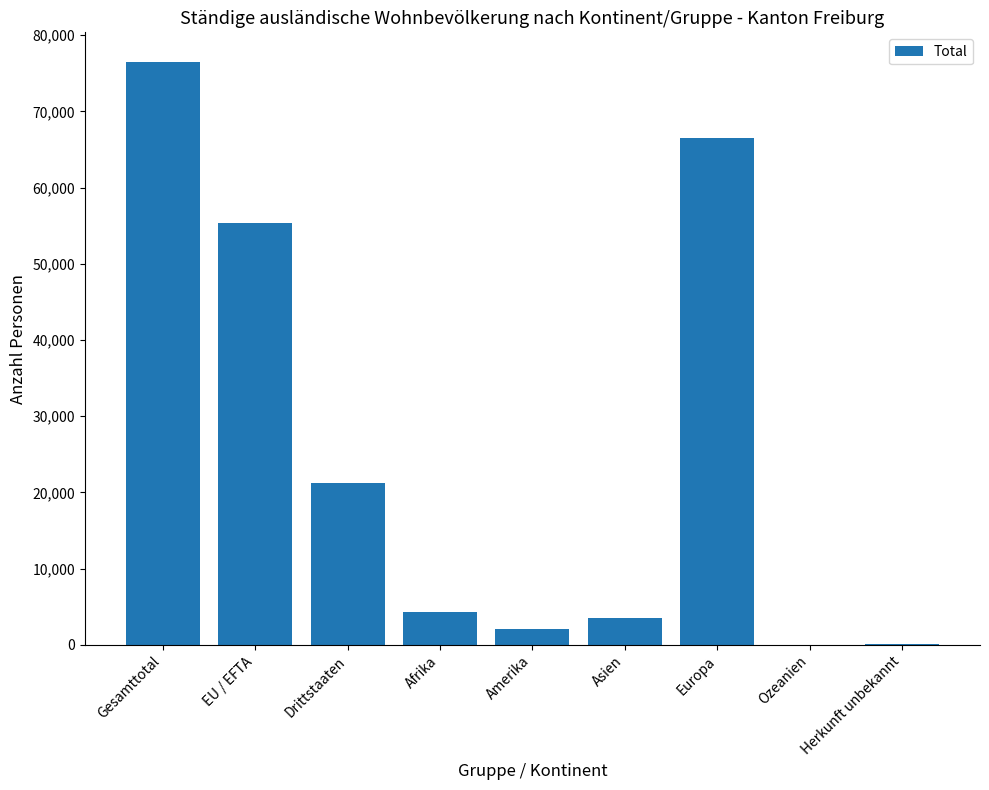

What is the sum of the values at Amerika and Drittstaaten?

23271